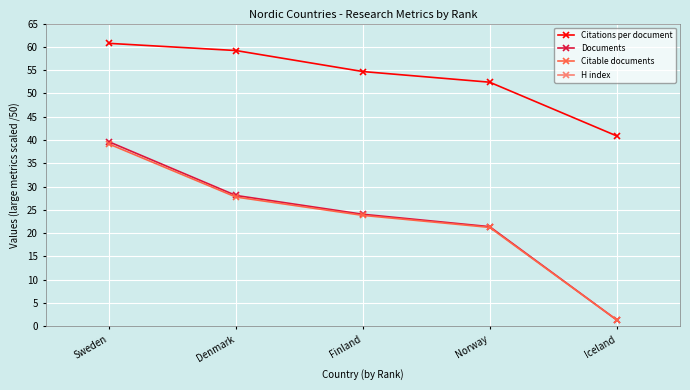

Which series has the largest total across all categories?

H index